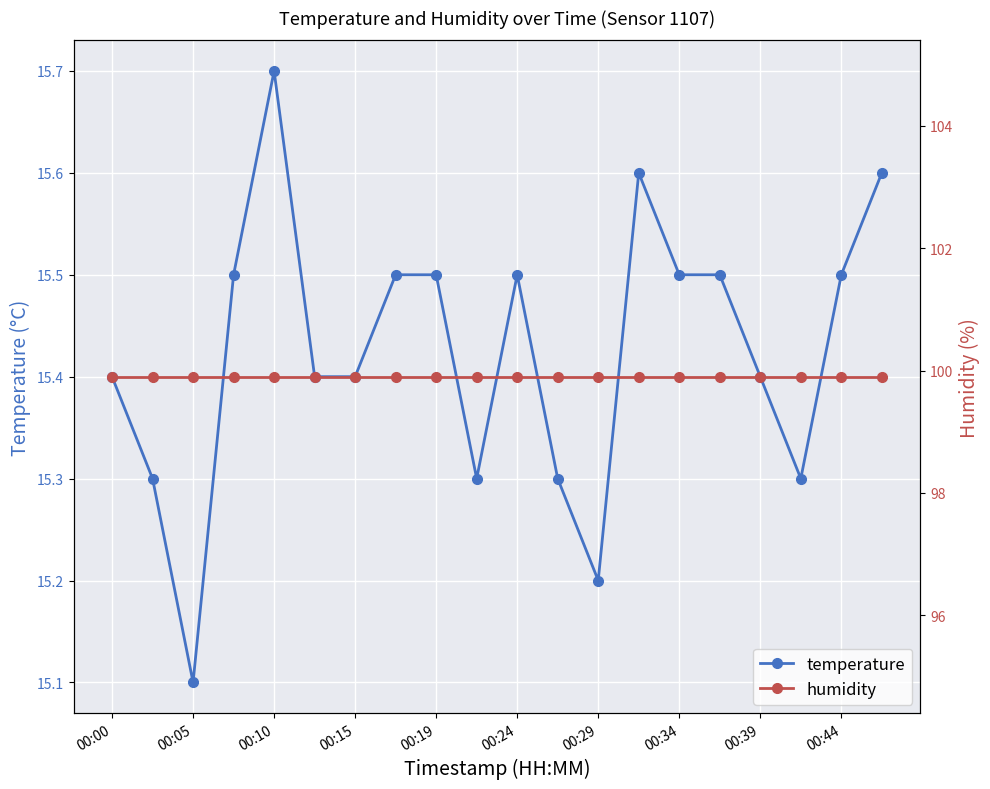

At which category does temperature reach its first local valley?

00:05